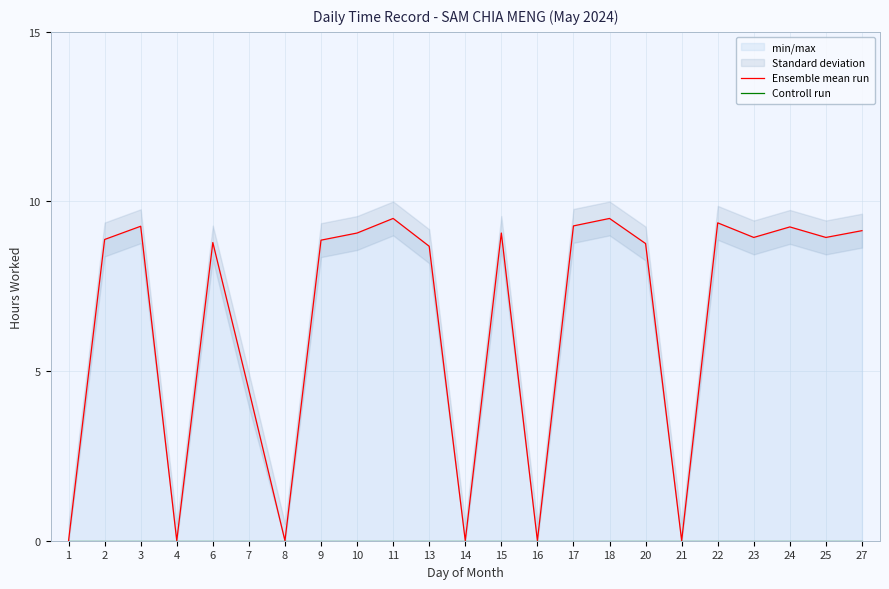

Is it true that Ensemble mean run equals 8.9 at 2?

True